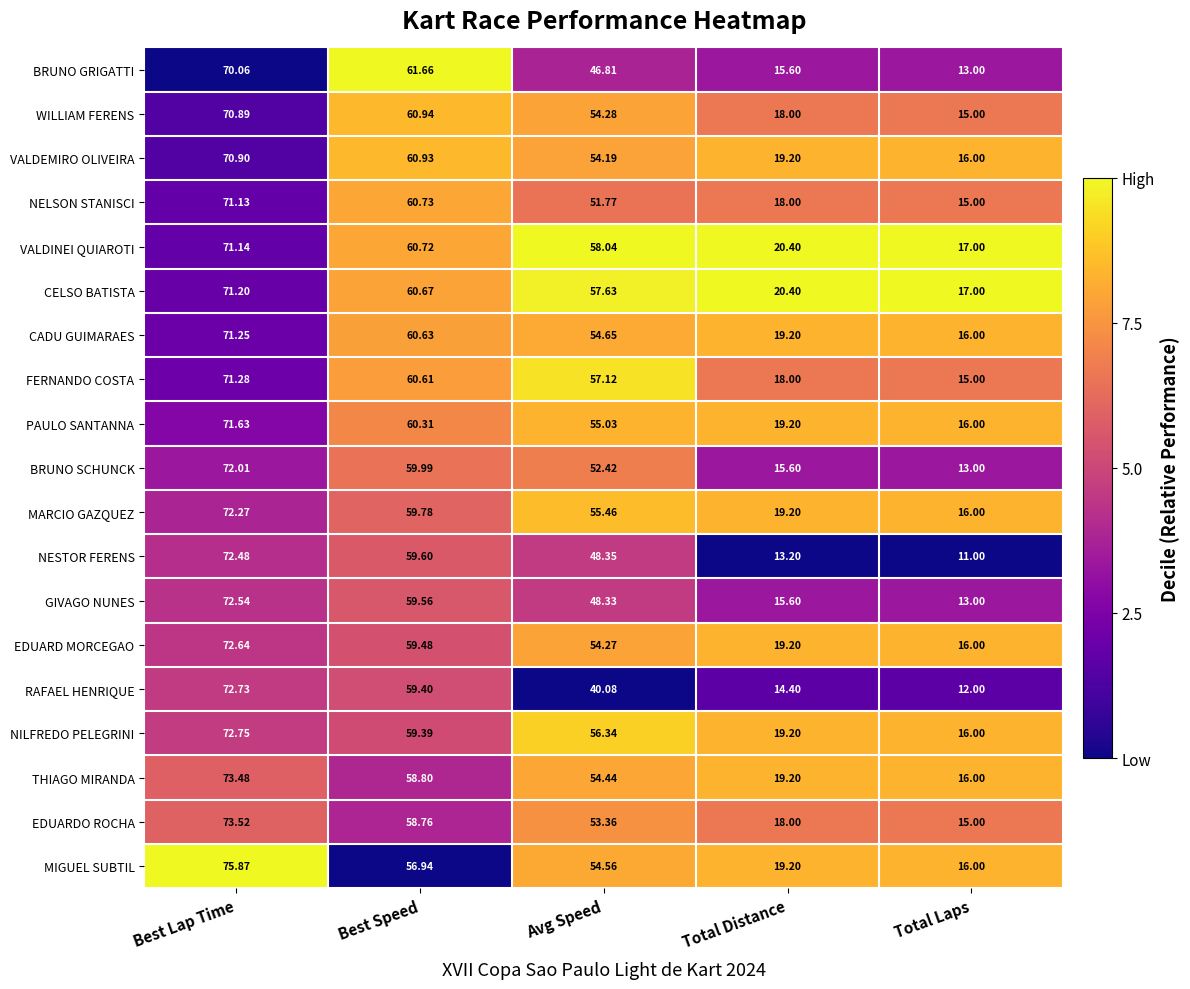

Rank the categories by MARCIO GAZQUEZ value from highest to lowest.

Best Lap Time, Best Speed, Avg Speed, Total Distance, Total Laps